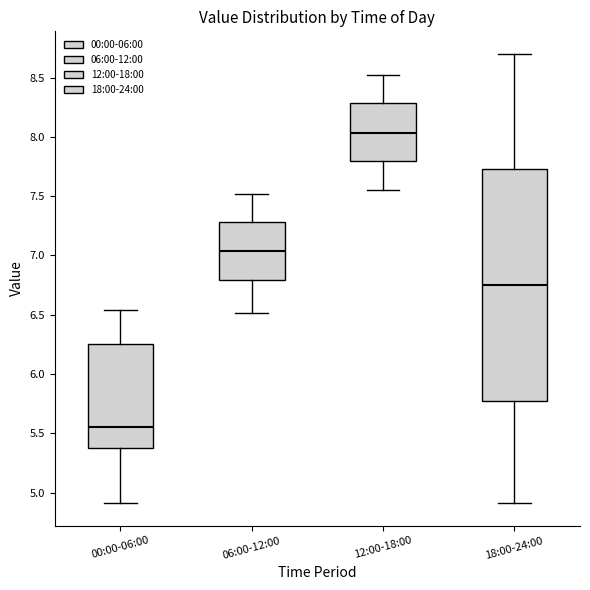

Reading left to right, read every box against the y-axis: the position of its median line, the range the box covers, and the ends of its whiskers. The values are not printed on the chart, so give them approximately, as read against the axis.

00:00-06:00: median 5.55, box 5.40 to 6.25, whiskers 4.90 to 6.55
06:00-12:00: median 7.05, box 6.80 to 7.30, whiskers 6.50 to 7.50
12:00-18:00: median 8.05, box 7.80 to 8.30, whiskers 7.55 to 8.50
18:00-24:00: median 6.75, box 5.80 to 7.75, whiskers 4.90 to 8.70